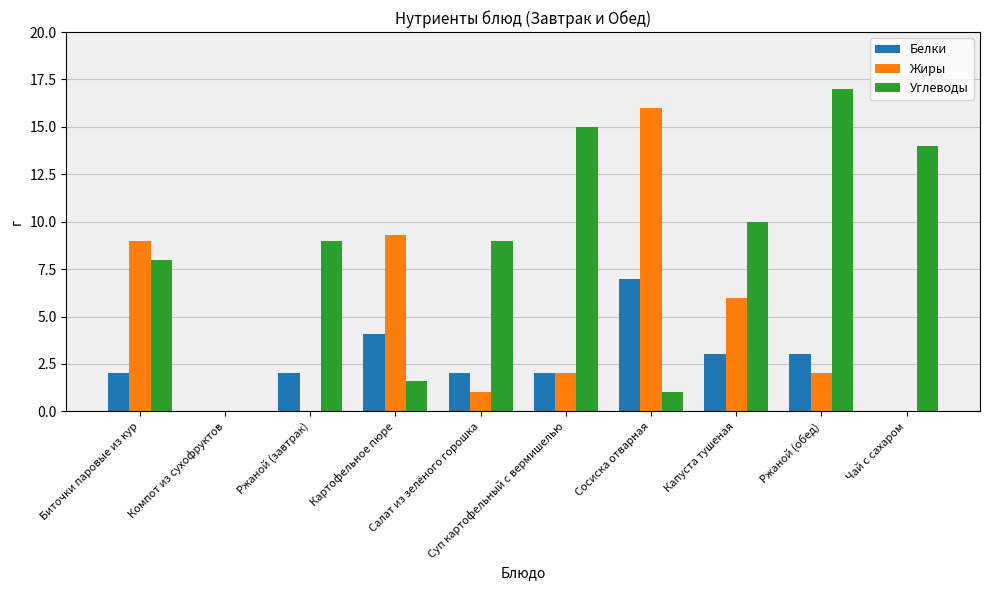

What is the approximate value of Белки at Салат из зелёного горошка?

2.0